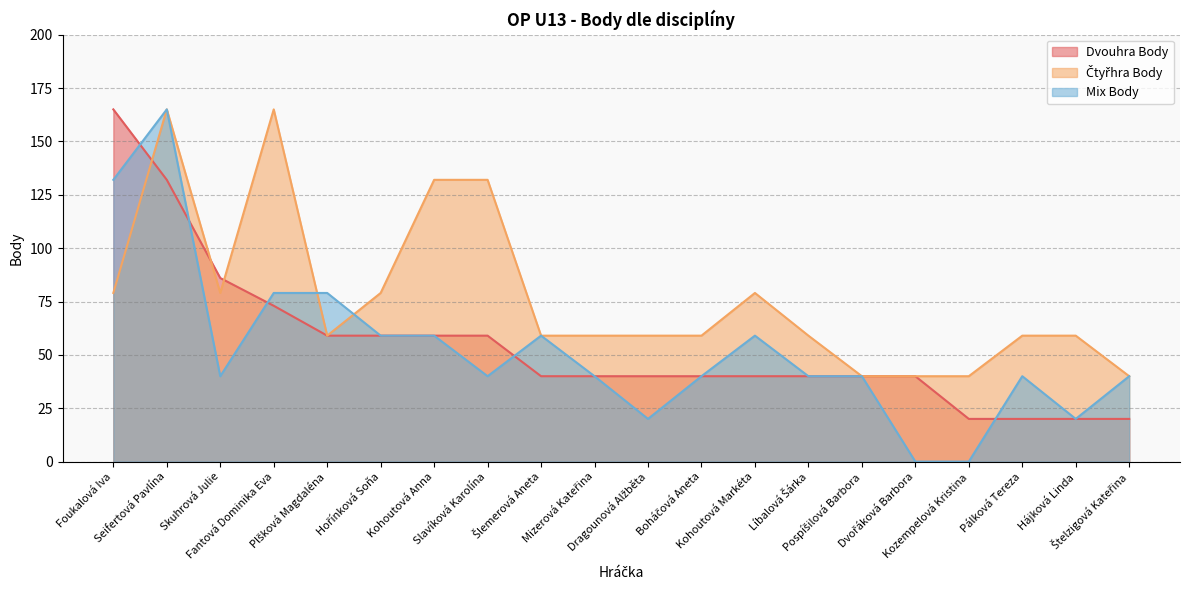

True or false: Dvouhra Body has more than 1 points higher than both neighbors.

False